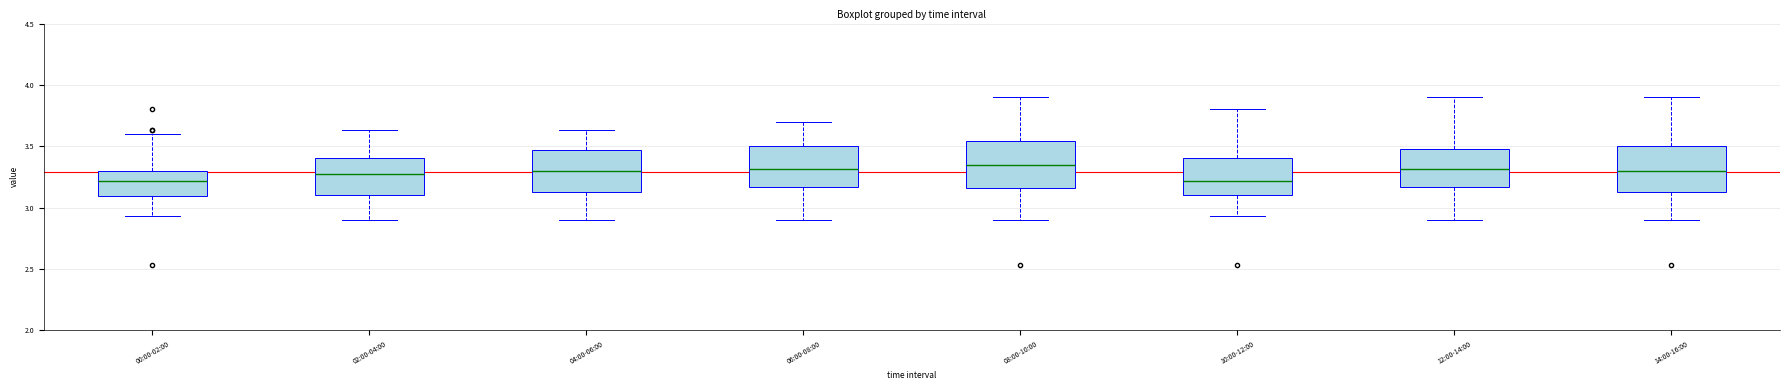

Where is the upper edge of the box for 06:00-08:00 on the y-axis? The values are not printed on the chart, so give them approximately, as read against the axis.

3.50